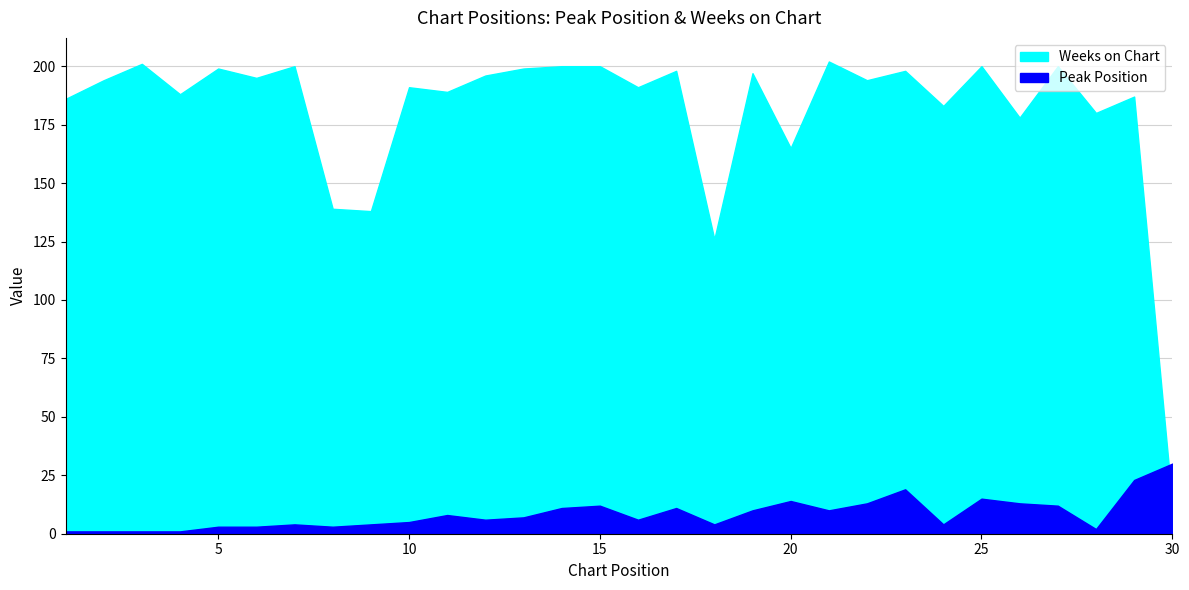

How many data points in Peak Position are less than 7?

15